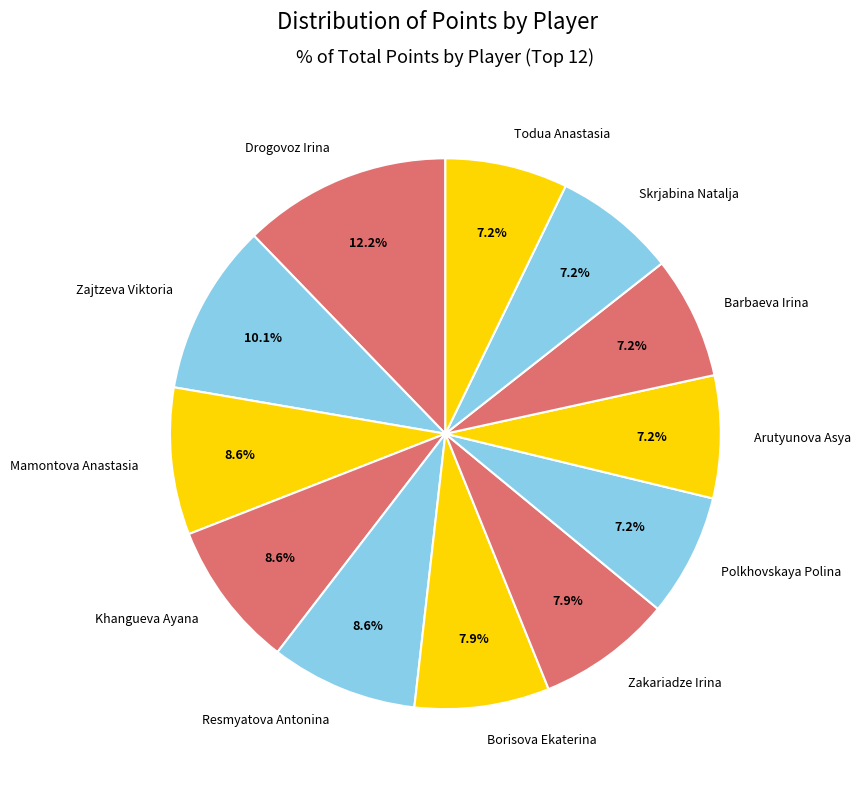

Which has a higher value, Borisova Ekaterina or Zajtzeva Viktoria?

Zajtzeva Viktoria